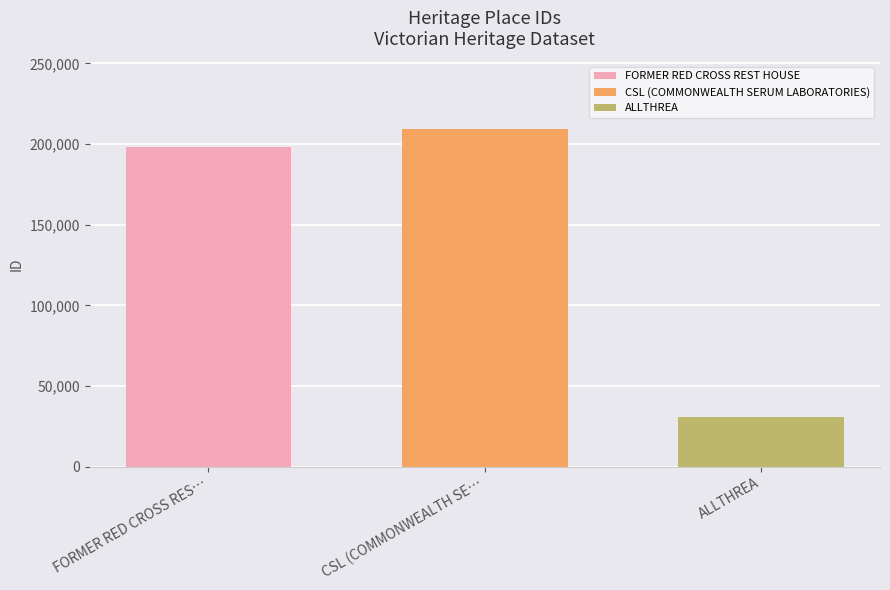

Where is the data nearest to the value 120156?

FORMER RED CROSS RES…